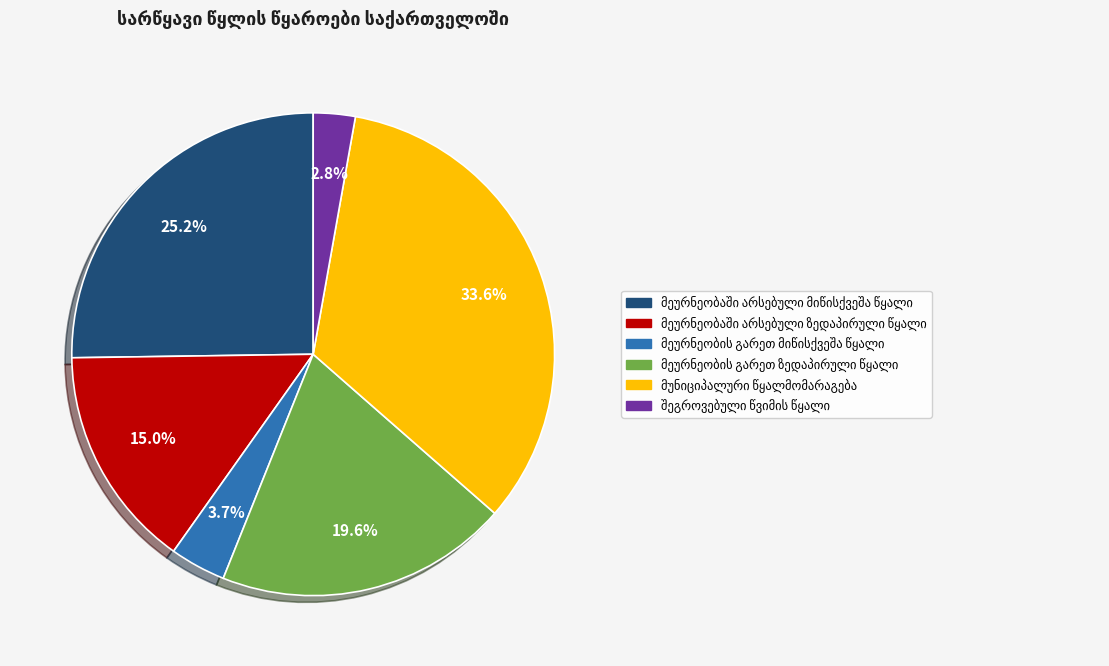

To the nearest percent, what is the average slice percentage?

17%